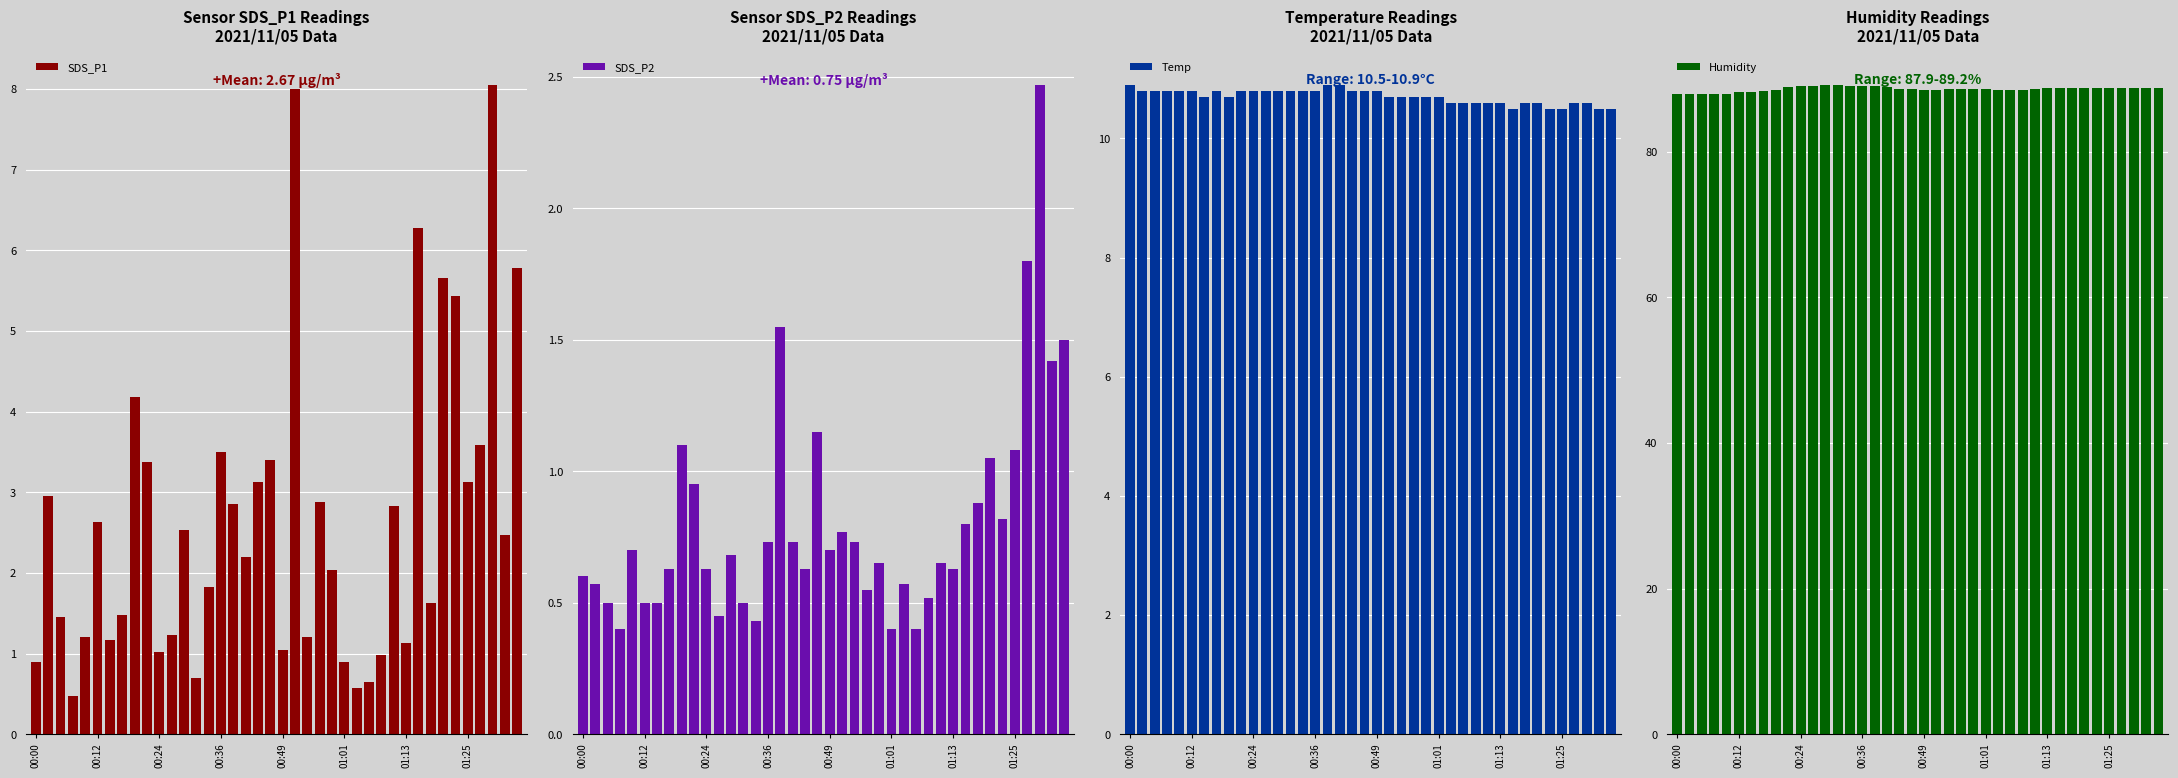

Reading left to right, transcribe all the data shown in this chart.

SDS_P1: 0.9	3.0	1.4	0.5	1.2	2.6	1.2	1.5	4.2	3.4	1.0	1.2	2.5	0.7	1.8	3.5	2.9	2.2	3.1	3.4	1.1	8.0	1.2	2.9	2.0	0.9	0.6	0.7	1.0	2.8	1.1	6.3	1.6	5.7	5.4	3.1	3.6	8.1	2.5	5.8
SDS_P2: 0.6	0.6	0.5	0.4	0.7	0.5	0.5	0.6	1.1	0.9	0.6	0.5	0.7	0.5	0.4	0.7	1.6	0.7	0.6	1.1	0.7	0.8	0.7	0.6	0.7	0.4	0.6	0.4	0.5	0.7	0.6	0.8	0.9	1.1	0.8	1.1	1.8	2.5	1.4	1.5
Temp: 10.9	10.8	10.8	10.8	10.8	10.8	10.7	10.8	10.7	10.8	10.8	10.8	10.8	10.8	10.8	10.8	10.9	10.9	10.8	10.8	10.8	10.7	10.7	10.7	10.7	10.7	10.6	10.6	10.6	10.6	10.6	10.5	10.6	10.6	10.5	10.5	10.6	10.6	10.5	10.5
Humidity: 87.9	87.9	87.9	88.0	88.0	88.2	88.2	88.4	88.5	88.9	89.1	89.1	89.2	89.2	89.1	89.0	89.1	88.9	88.6	88.6	88.5	88.5	88.6	88.6	88.6	88.6	88.5	88.5	88.5	88.6	88.8	88.7	88.8	88.8	88.8	88.8	88.8	88.8	88.8	88.7